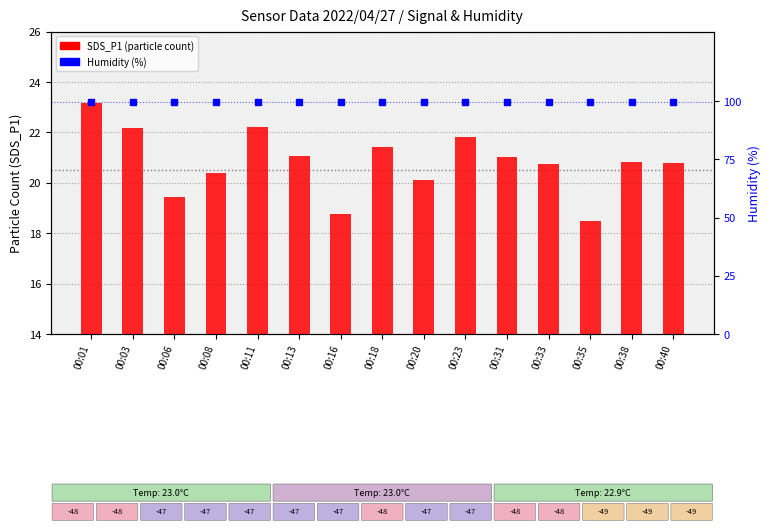

At how many categories does at least one series exceed 98?

15